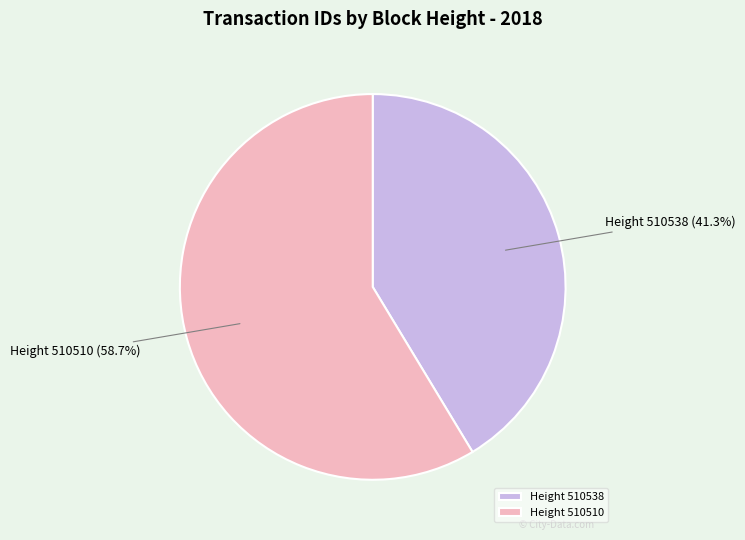

Does any single category account for the majority?

Yes